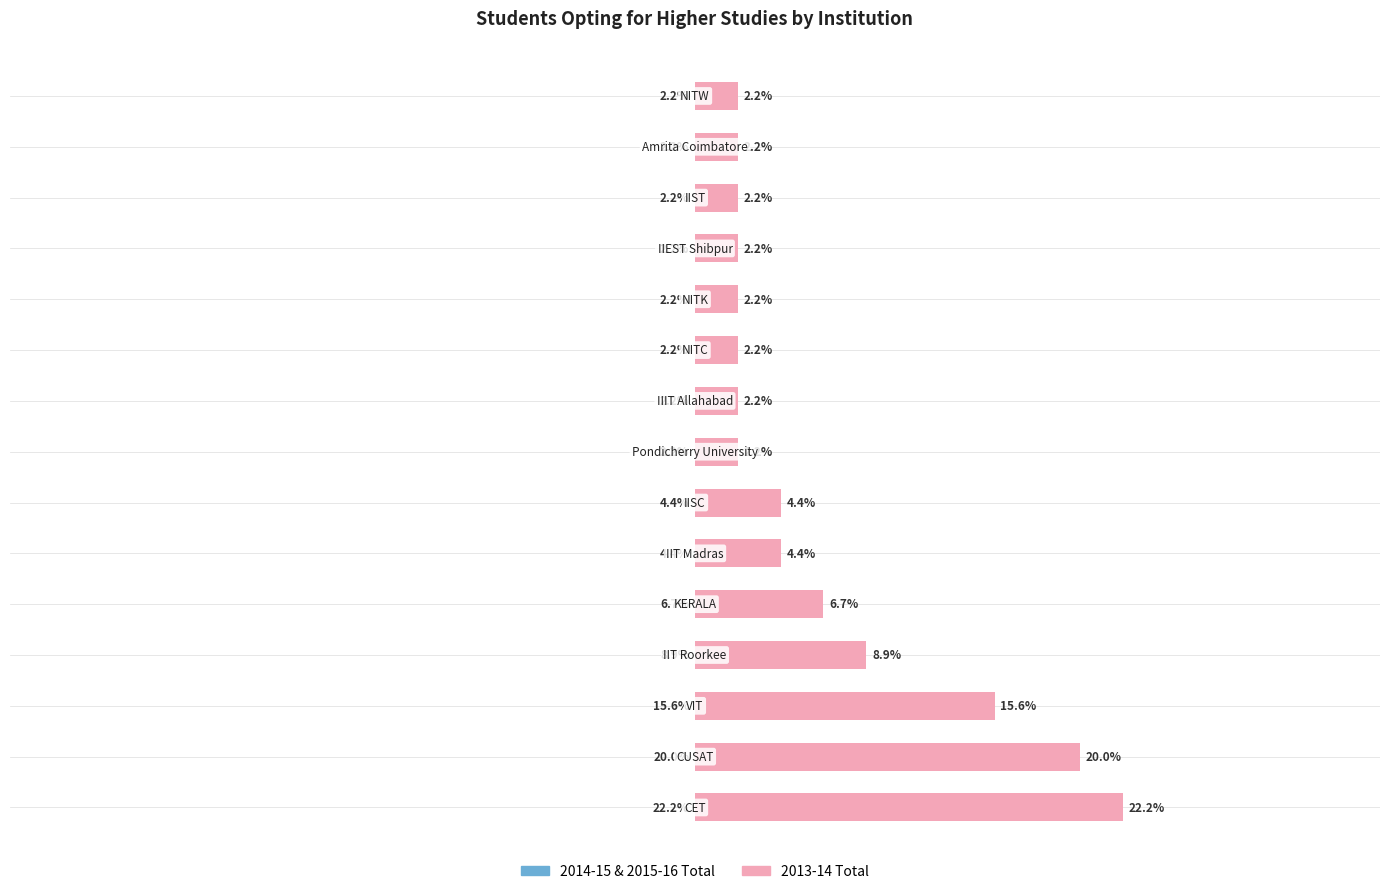

Reading left to right, extract all data points from this chart.

22.2	20.0	15.6	8.9	6.7	4.4	4.4	2.2	2.2	2.2	2.2	2.2	2.2	2.2	2.2